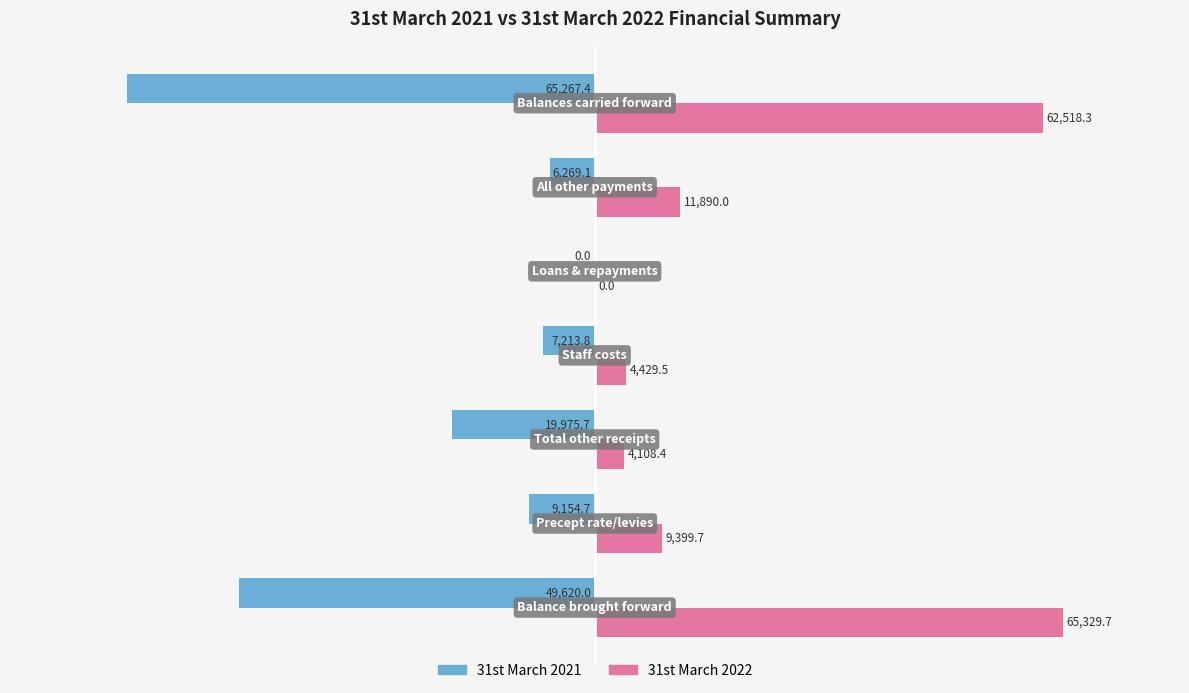

Which series has the largest total across all categories?

31st March 2022